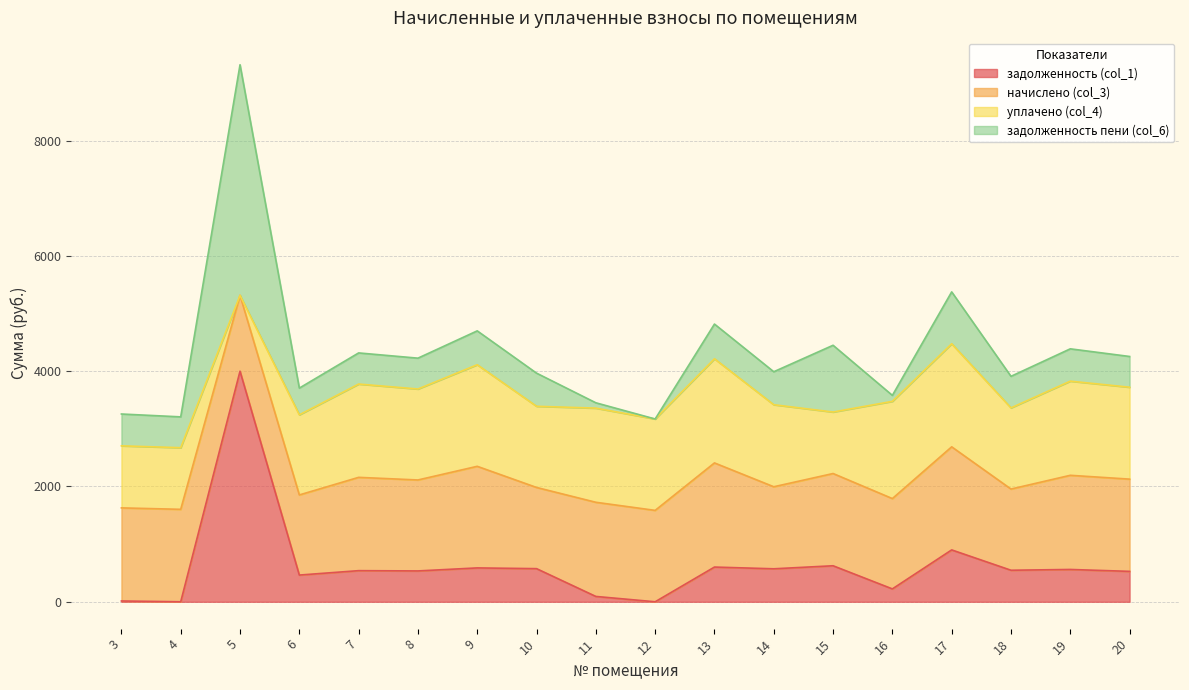

What is the difference between the задолженность пени (col_6) values at 19 and 14?

11.5